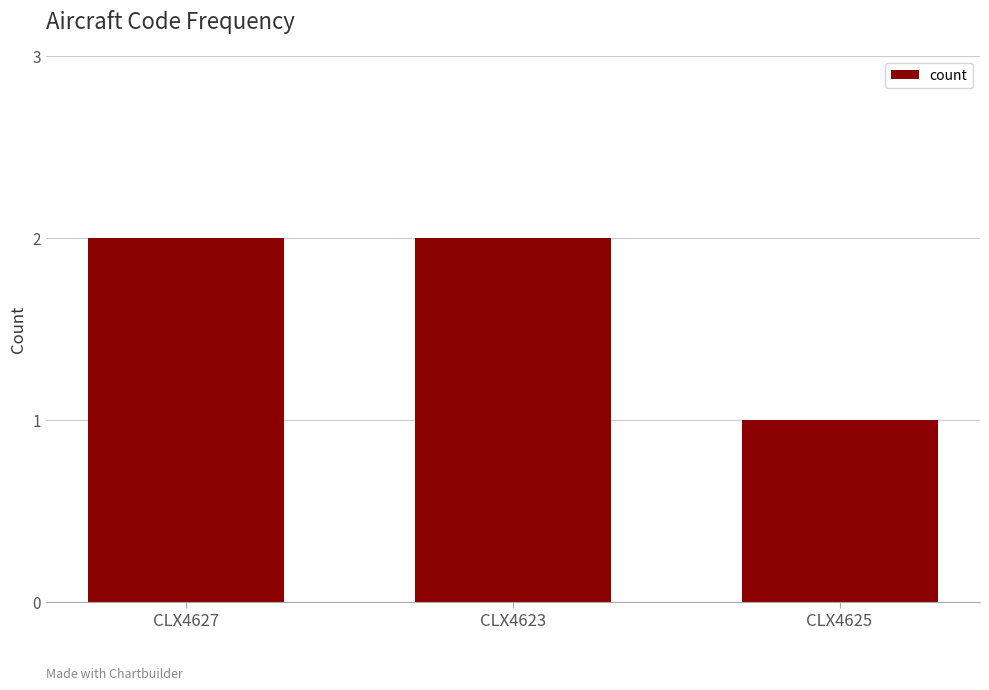

Is it true that the value at CLX4625 is 0?

False